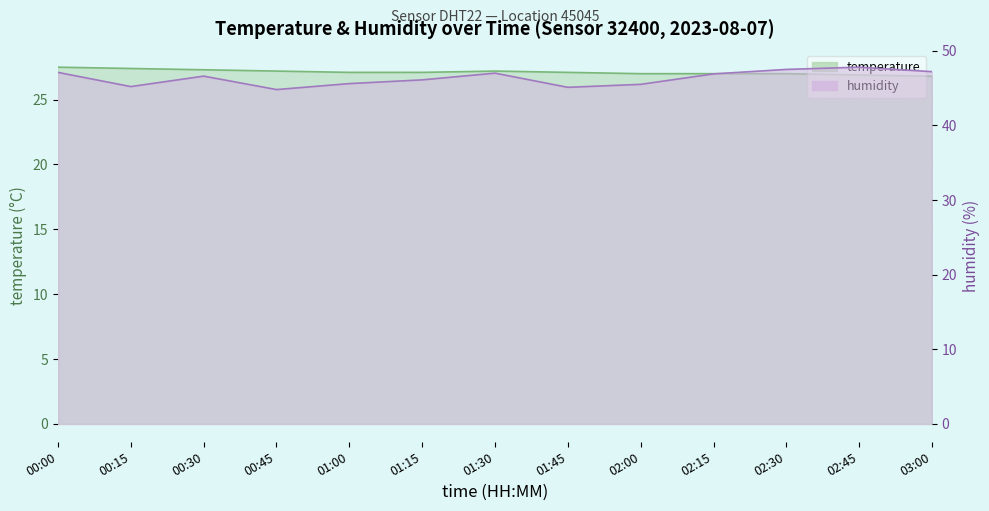

Reading left to right, extract all data points from this chart.

temperature: 00:00=27.5	00:15=27.4	00:30=27.3	00:45=27.2	01:00=27.1	01:15=27.1	01:30=27.2	01:45=27.1	02:00=27.0	02:15=27.0	02:30=27.0	02:45=26.9	03:00=26.8
humidity: 00:00=47.1	00:15=45.2	00:30=46.6	00:45=44.8	01:00=45.6	01:15=46.1	01:30=47.0	01:45=45.1	02:00=45.5	02:15=46.9	02:30=47.5	02:45=47.8	03:00=47.2